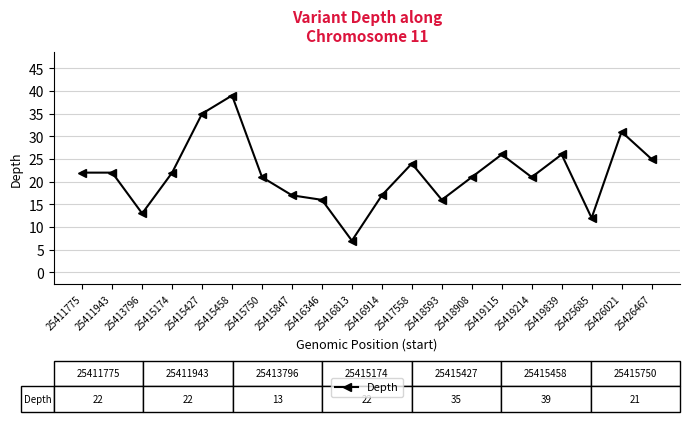

What is the average value?

22